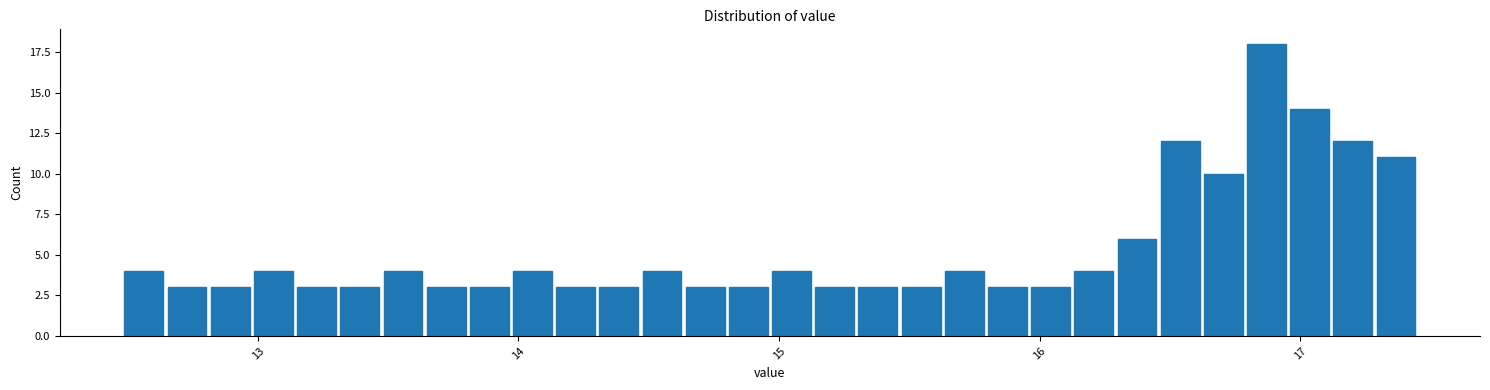

Around what value on the x-axis is the tallest bar? Give the approximate position of its centre, as read against the axis.

16.9